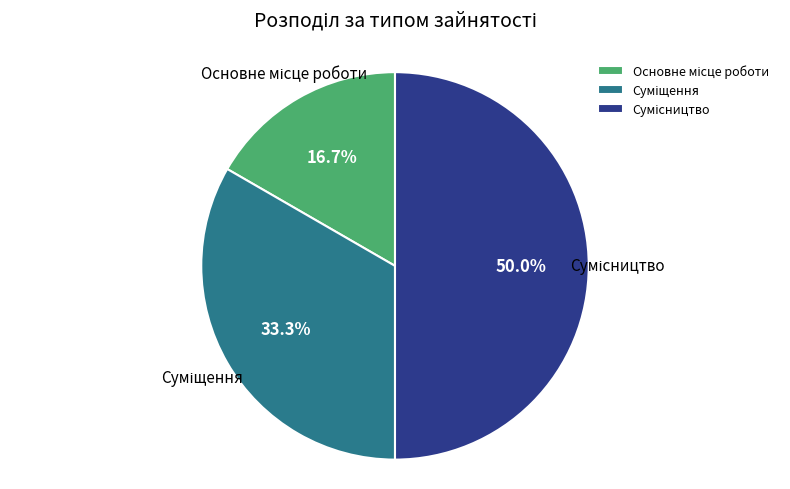

Count the number of slices in the pie.

3